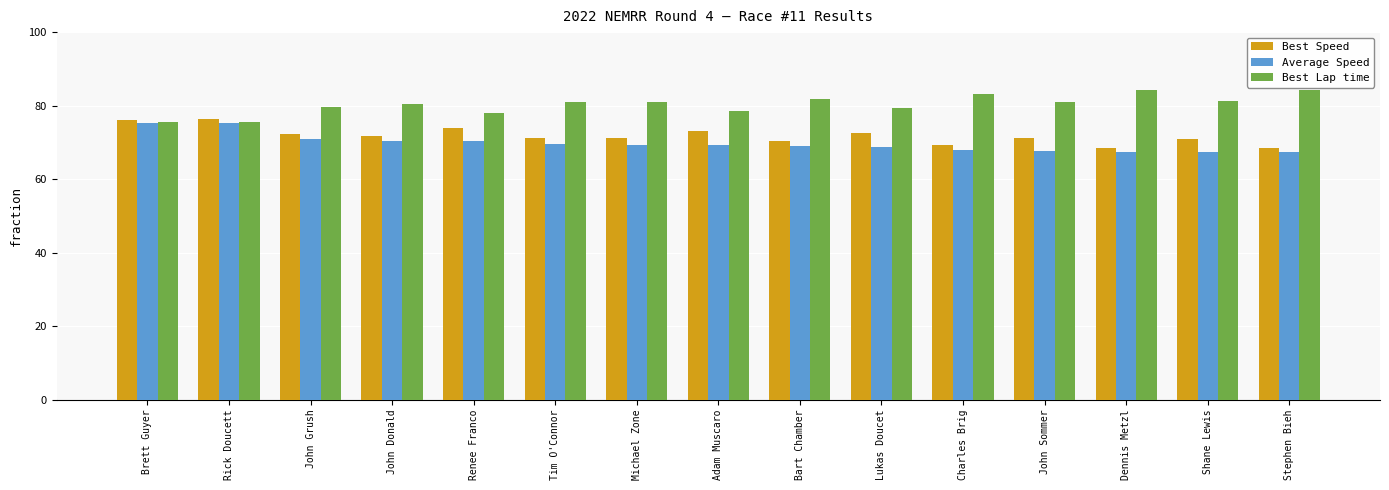

What is the maximum value for Best Speed?

76.3